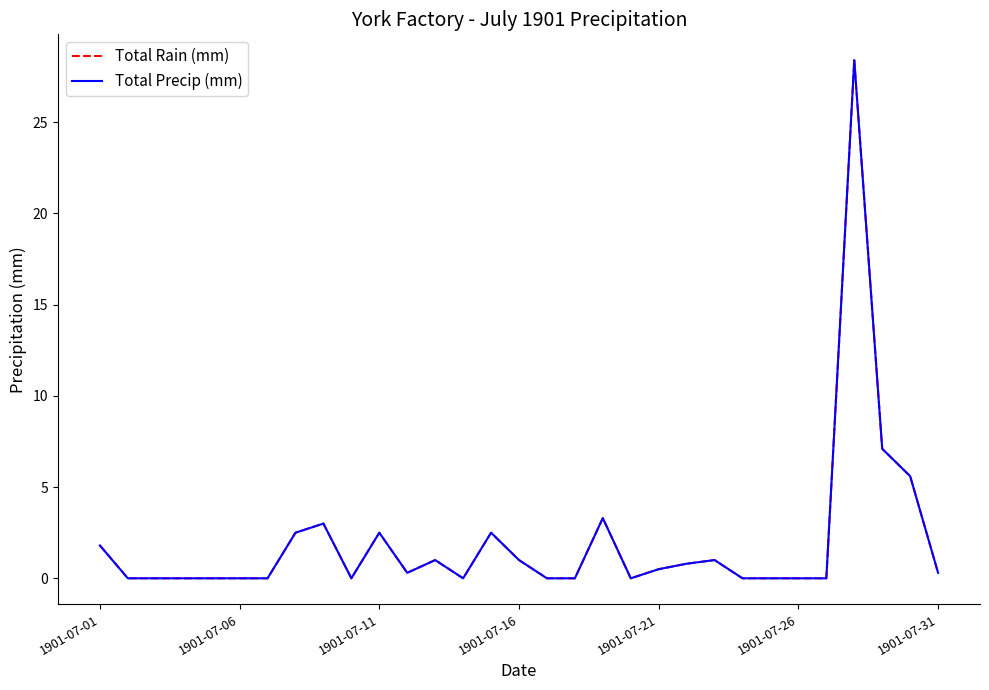

What is the difference between the second highest and second lowest values in the Total Rain (mm) series?

7.1